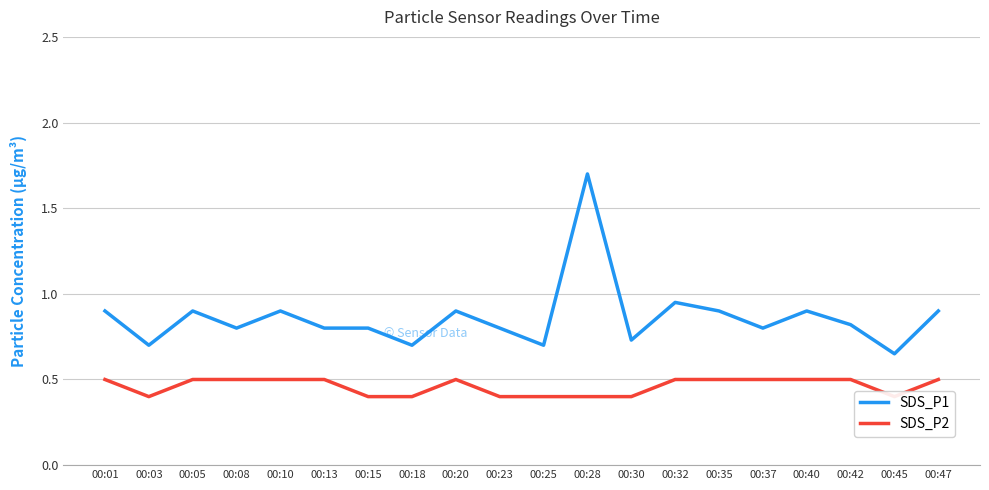

Which has a higher value, 00:47 or 00:03?

00:47